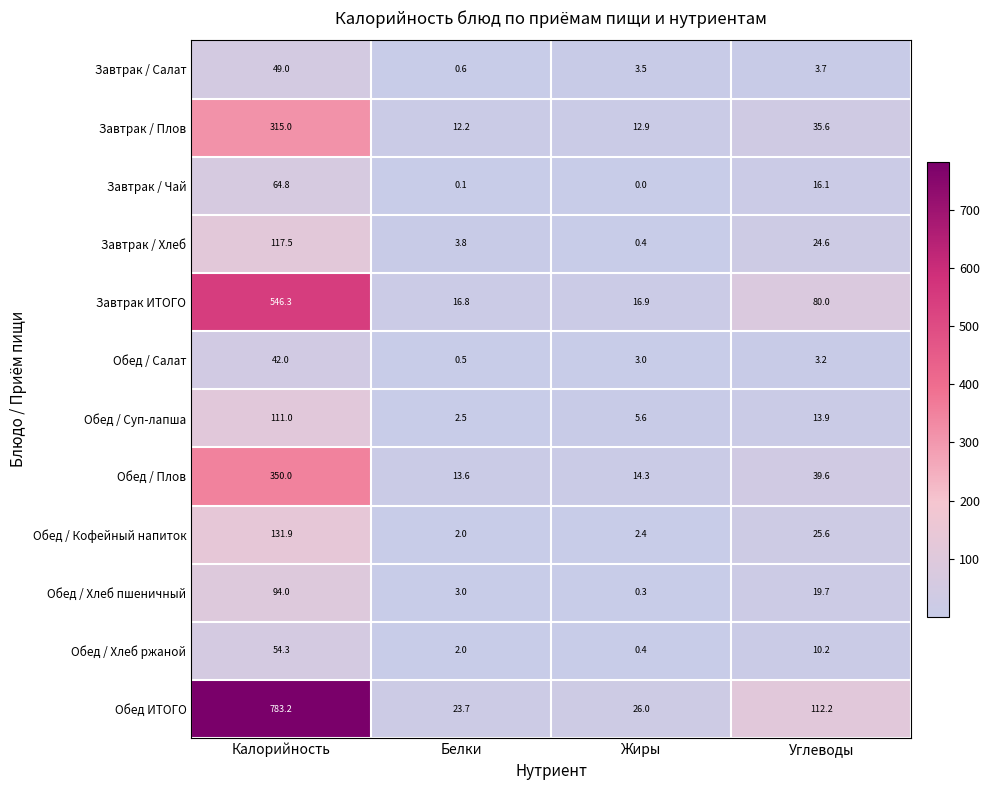

The Обед / Суп-лапша series shows 3.9 at Углеводы. True or false?

False